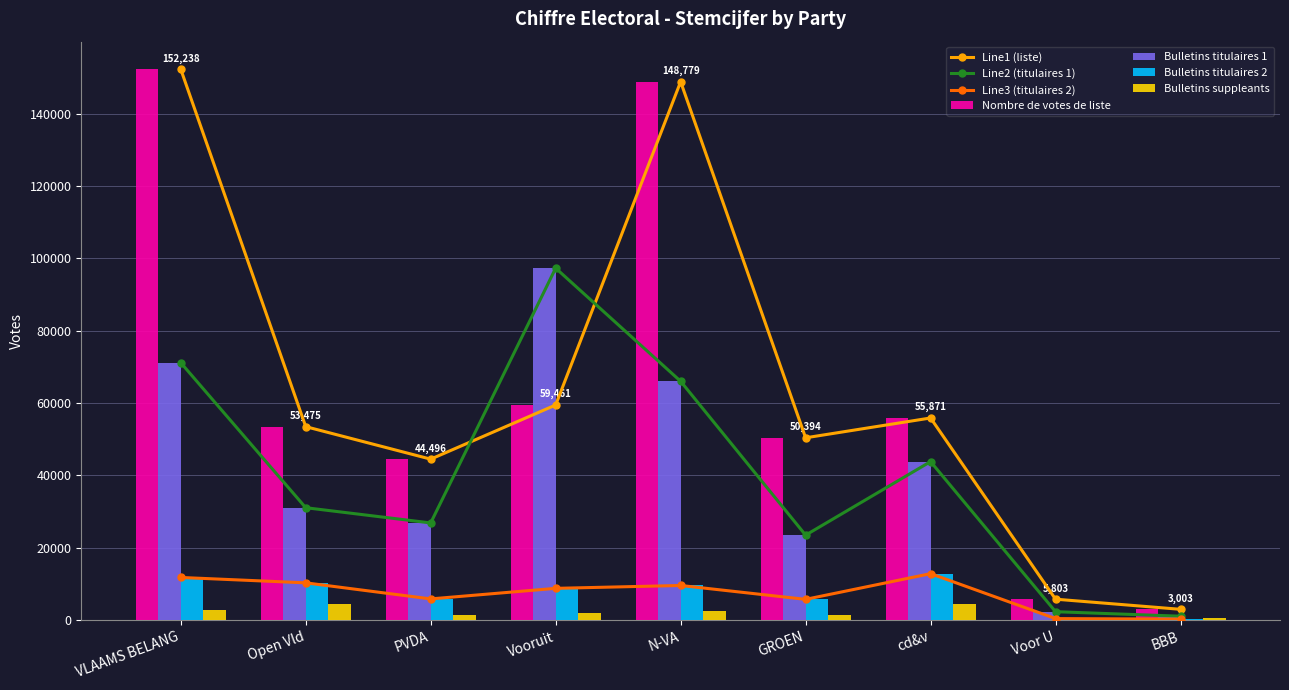

What is the difference between the highest and lowest values at cd&v?

51364